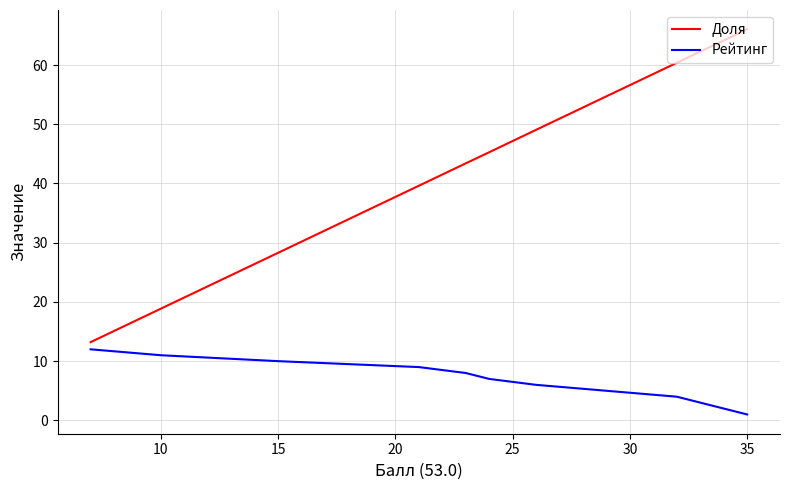

At how many categories does at least one series exceed 32?

10